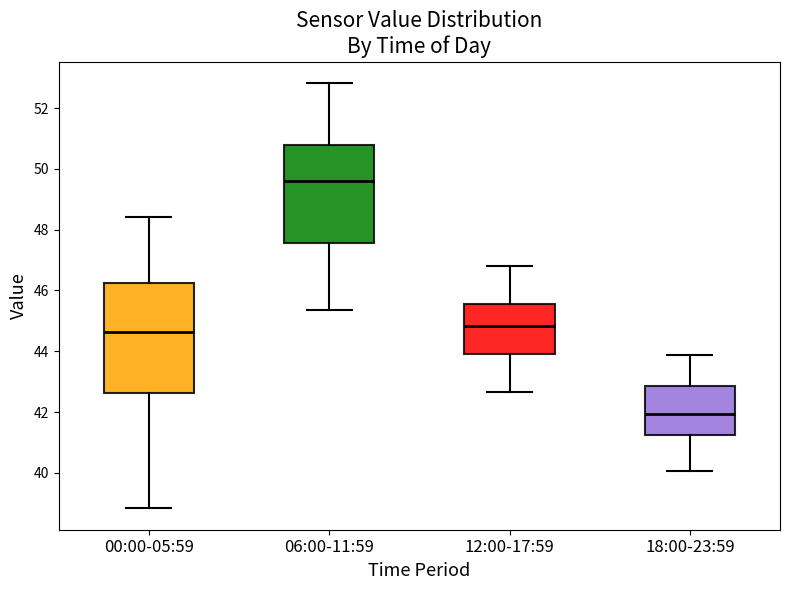

Comparing the boxes themselves (not the whiskers), which one is the tallest?

00:00-05:59